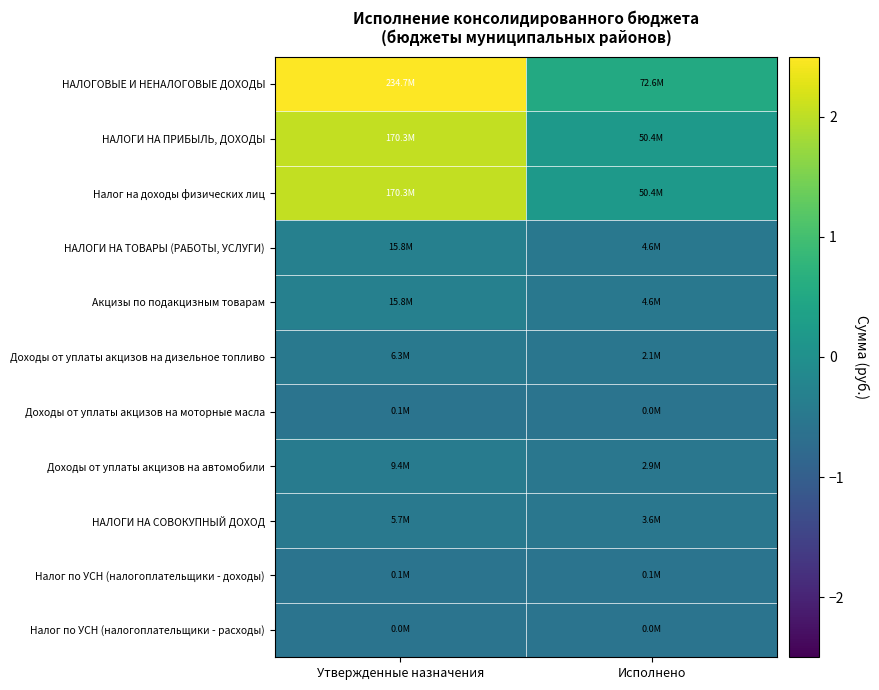

What is the total value across all series at Исполнено?

-3.4